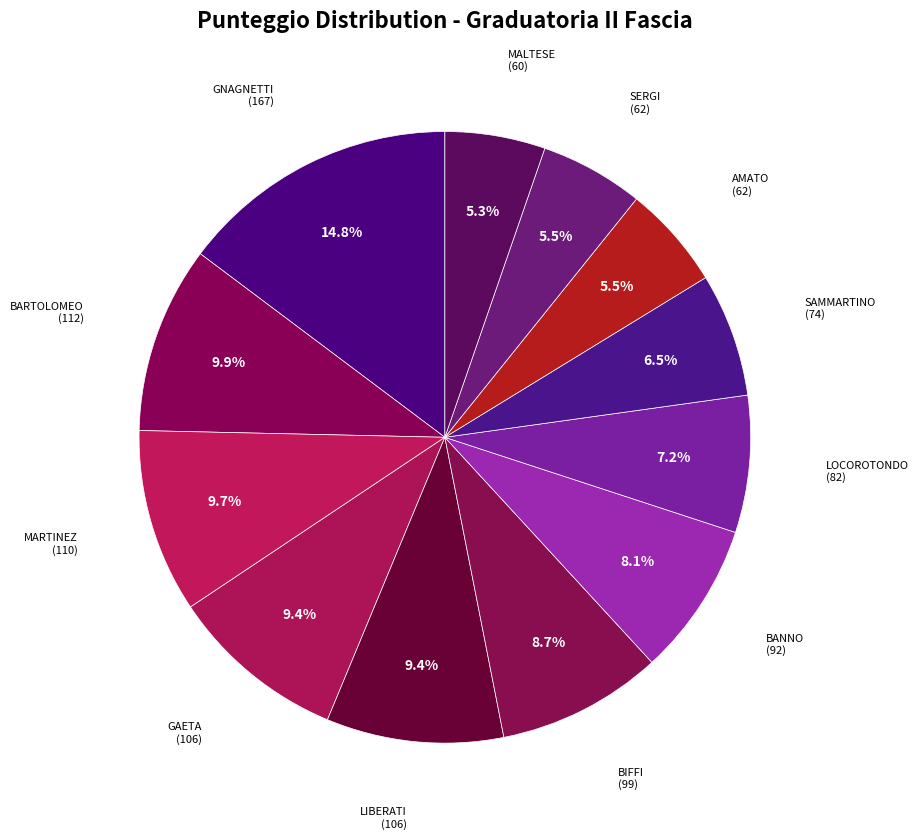

Which category has the biggest portion of the pie?

GNAGNETTI